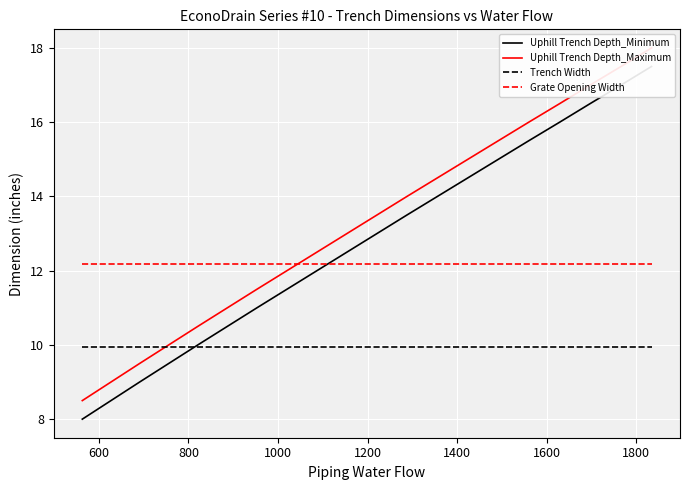

Which series has the widest spread of values?

Uphill Trench Depth_Minimum